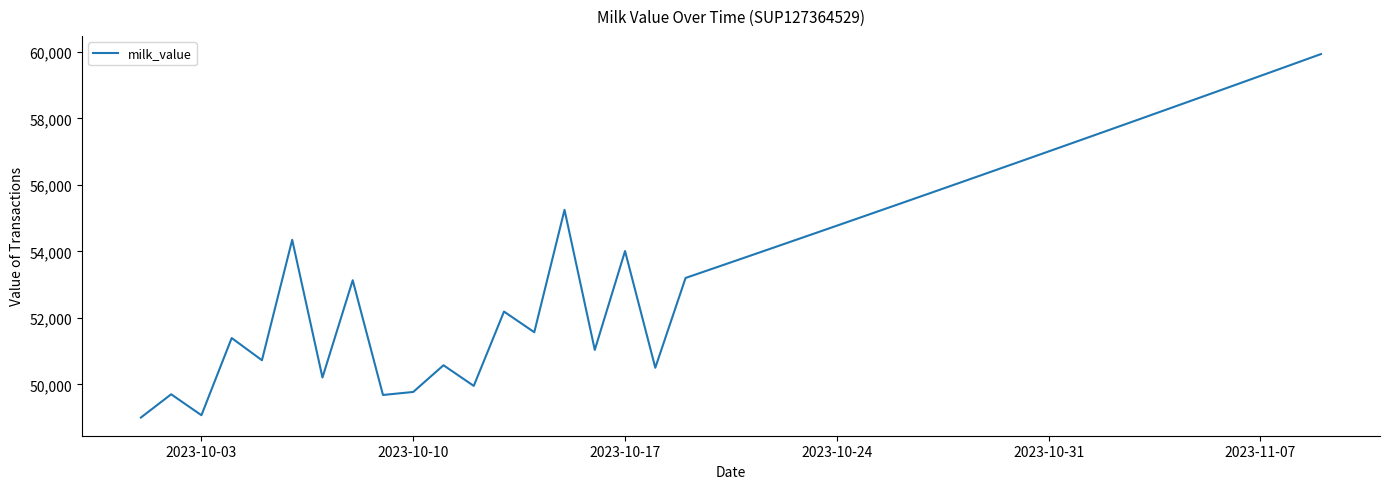

How many interior local peaks (higher than both neighbors) does the data have?

8